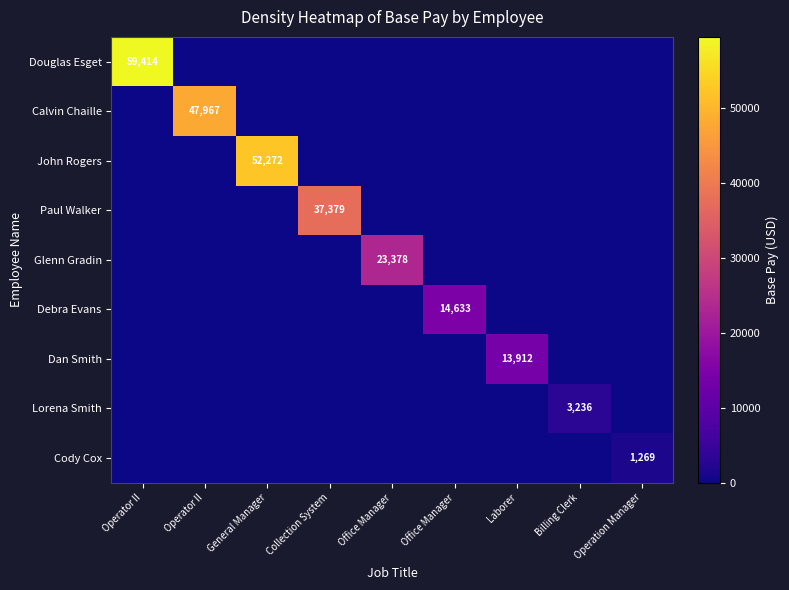

How many data points does each series have?

9